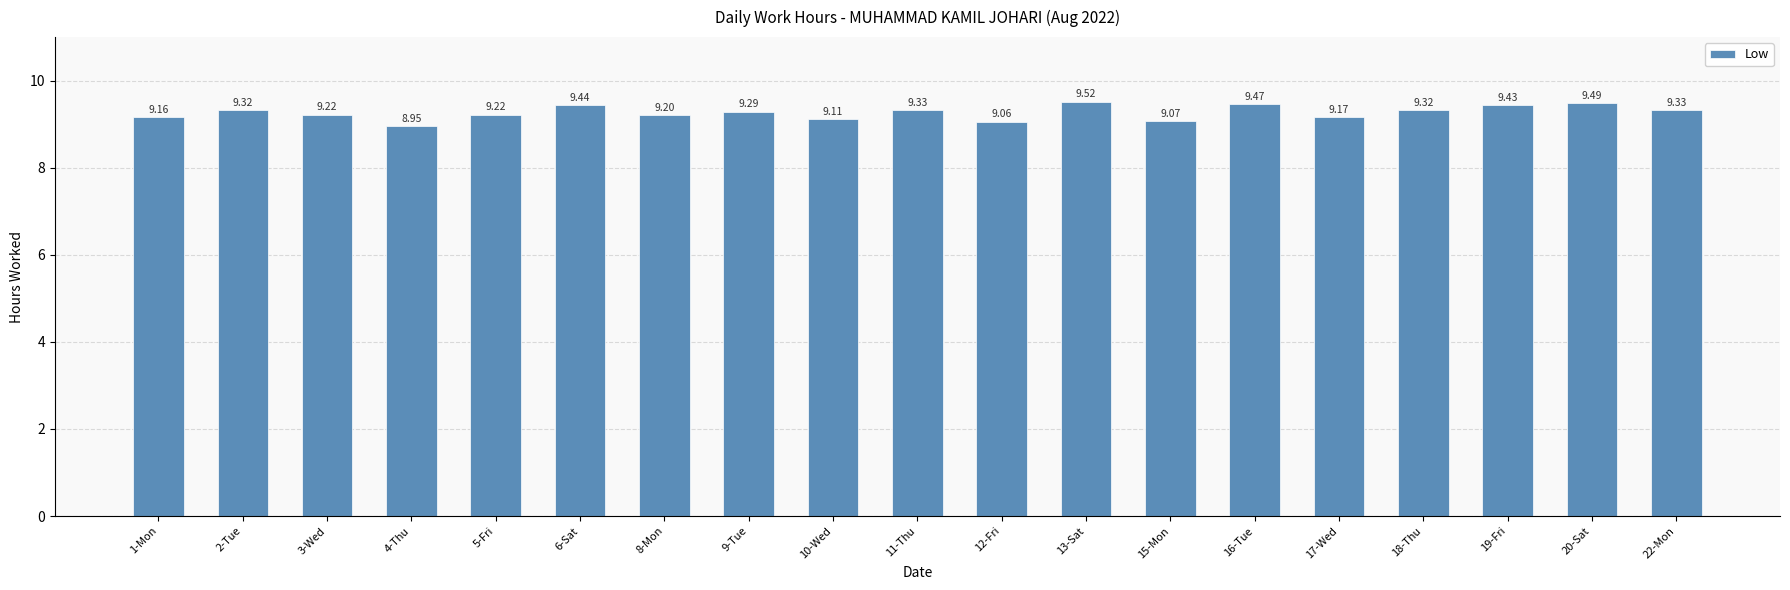

Between 22-Mon and 2-Tue, which is larger?

22-Mon